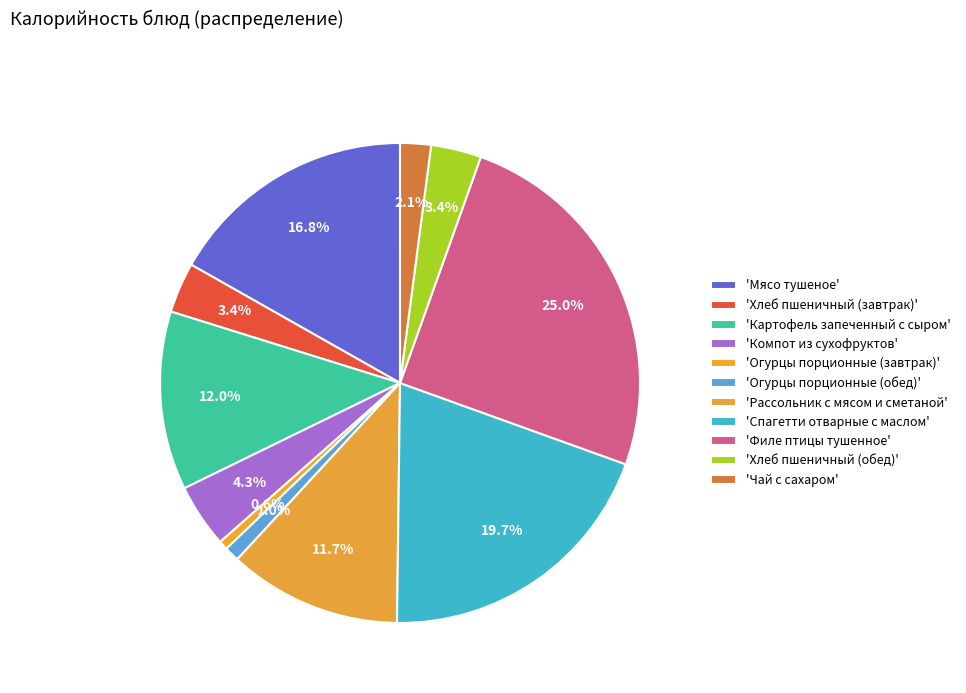

How many segments does this pie chart have?

11